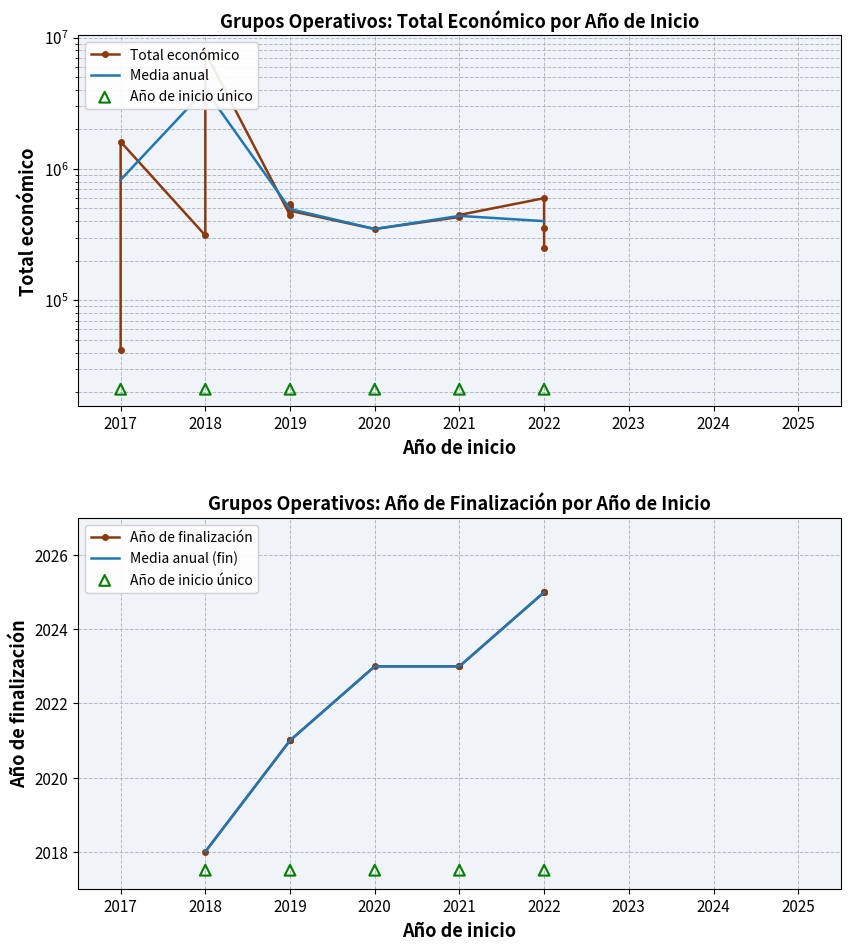

What is the change in value from 2021 to 2022?

-190407